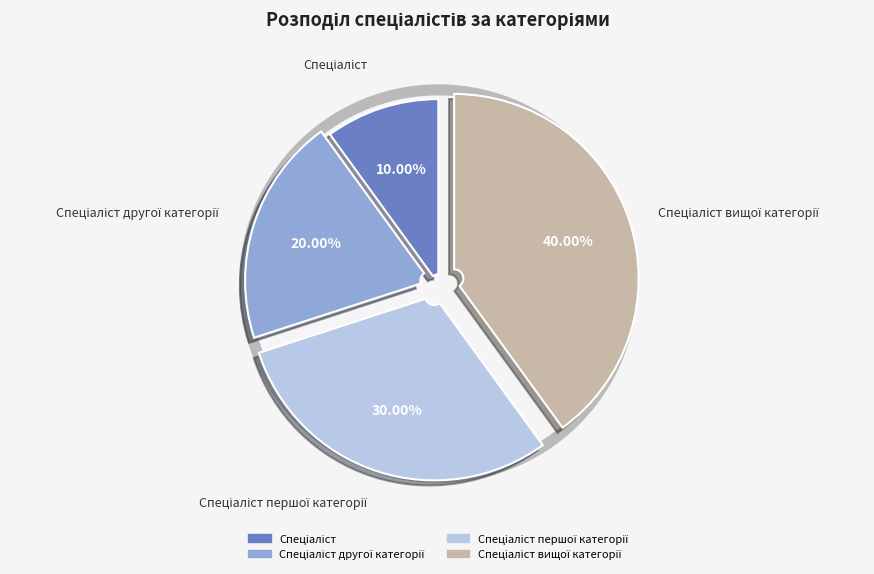

Combined, do Спеціаліст другої категорії and Спеціаліст вищої категорії account for over 50%?

Yes